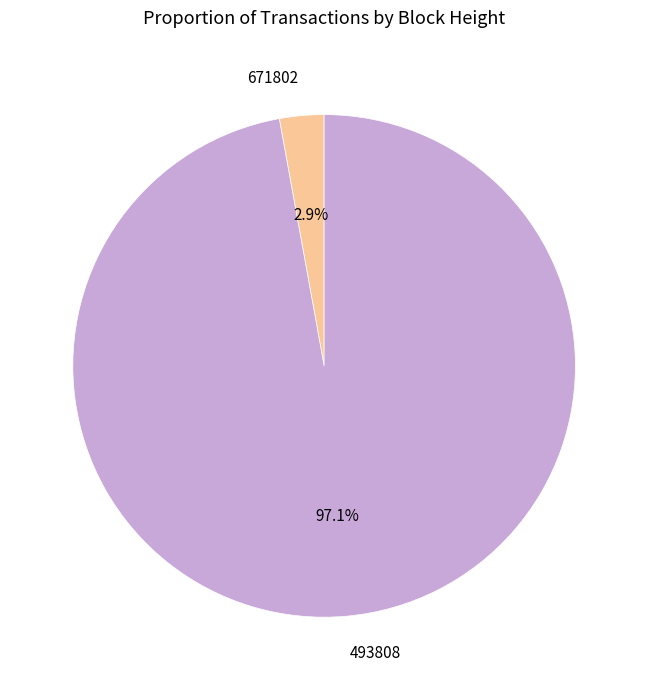

To the nearest percent, what is the difference between the largest and smallest slice percentages?

94%